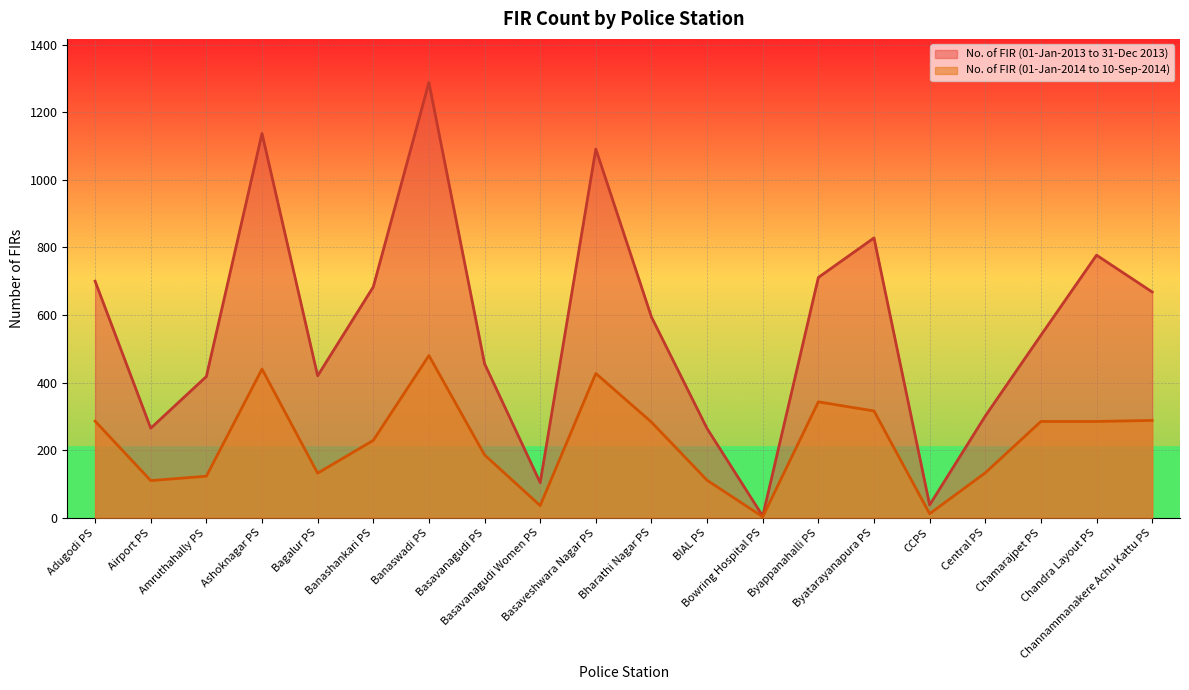

Which label corresponds to the smallest value in the chart?

Bowring Hospital PS